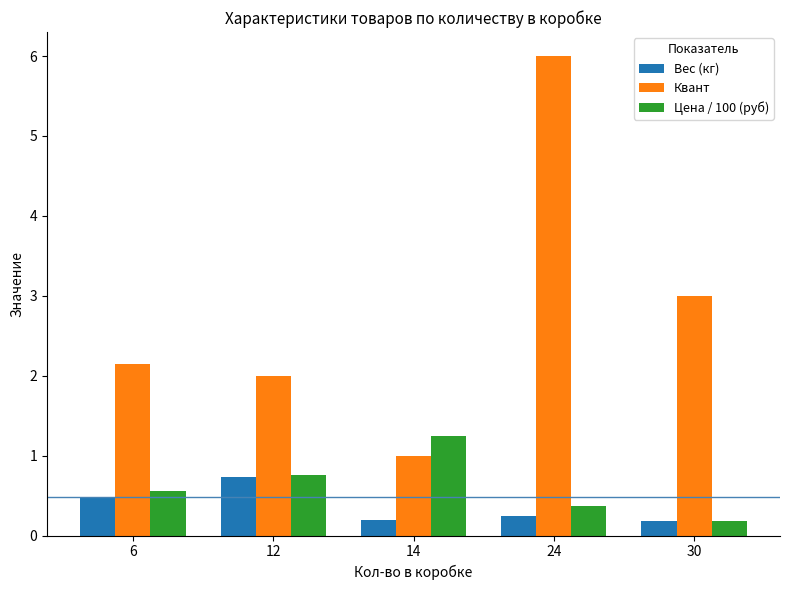

At which category is the sum across all series the highest?

24